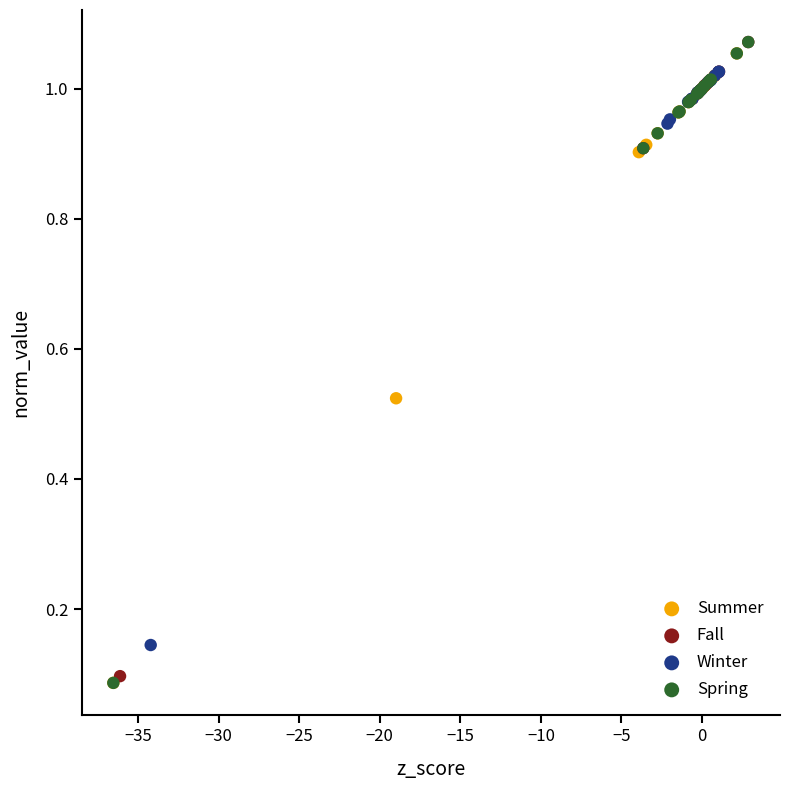

What are all the series names shown in the legend?

Summer, Fall, Winter, Spring